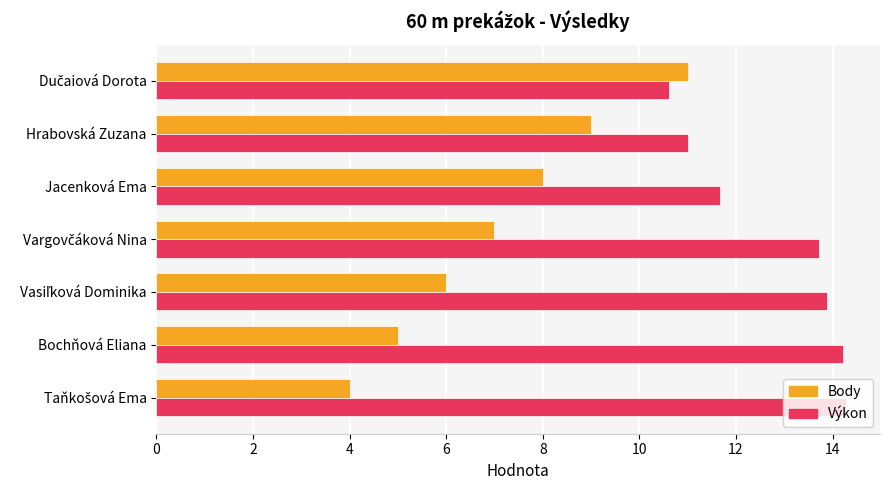

The value of Body at Jacenková Ema is 14.0. True or false?

False